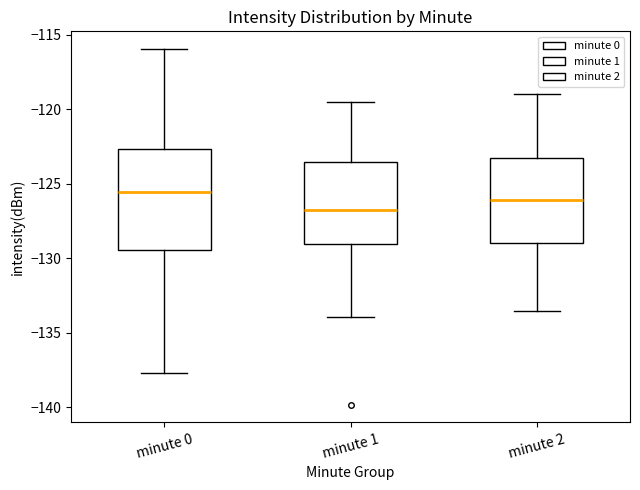

Reading left to right, read every box against the y-axis: the position of its median line, the range the box covers, and the ends of its whiskers. The values are not printed on the chart, so give them approximately, as read against the axis.

minute 0: median -125.5, box -129.5 to -122.5, whiskers -137.5 to -116.0
minute 1: median -126.5, box -129.0 to -123.5, whiskers -134.0 to -119.5
minute 2: median -126.0, box -129.0 to -123.5, whiskers -133.5 to -119.0